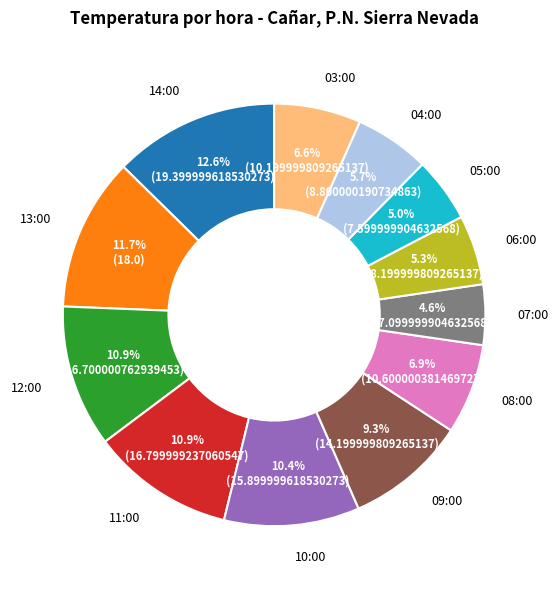

What is the ratio of the value at 04:00 to the value at 09:00?

0.6